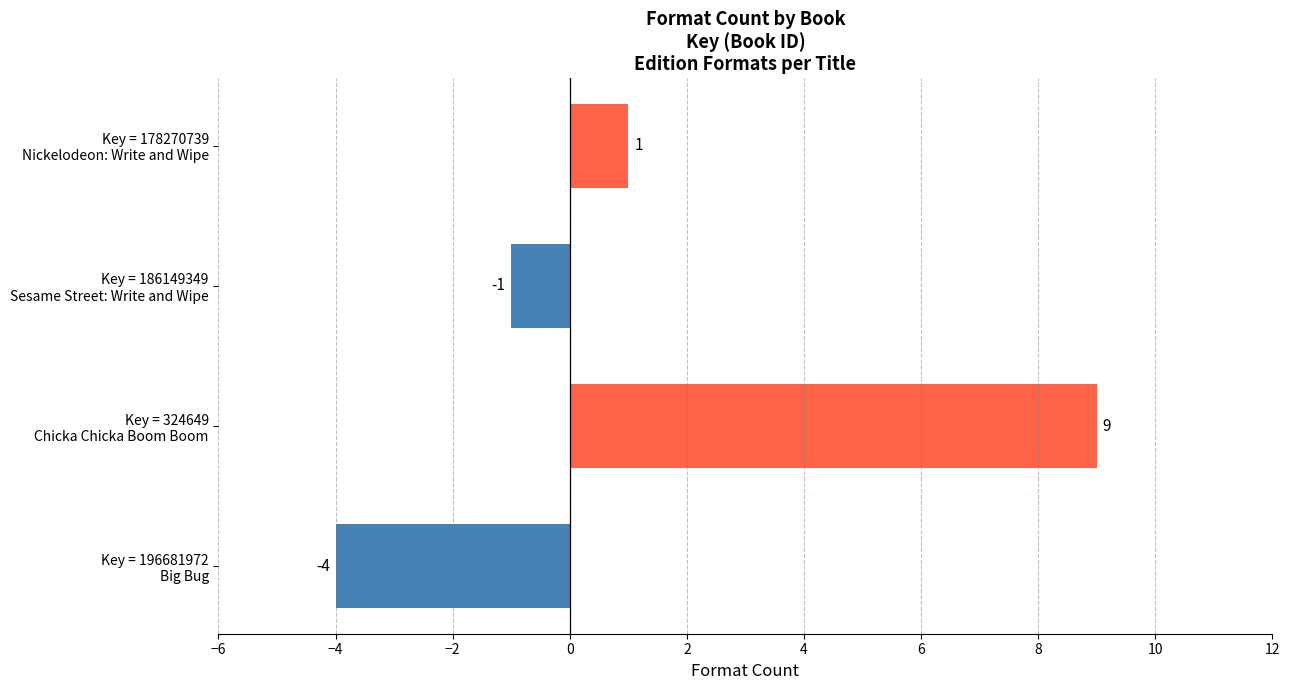

What is the greatest value displayed?

9